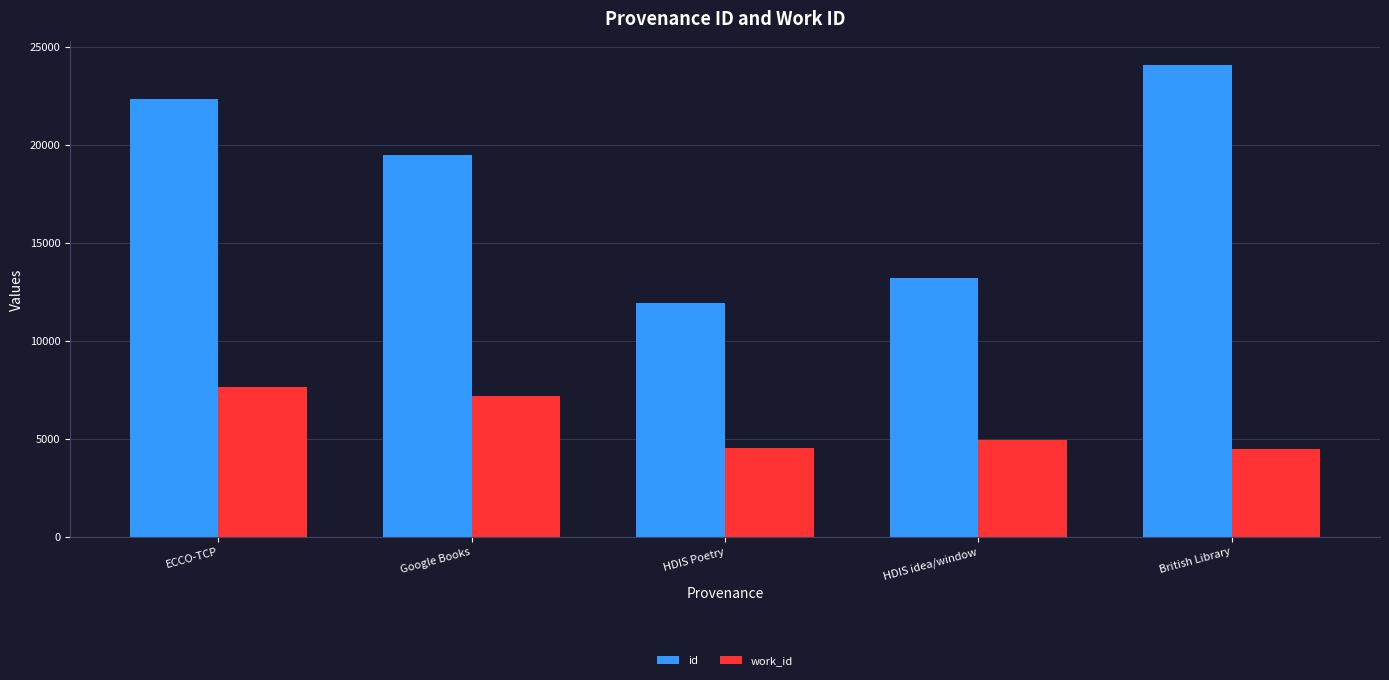

What is the maximum value shown in the chart?

24073